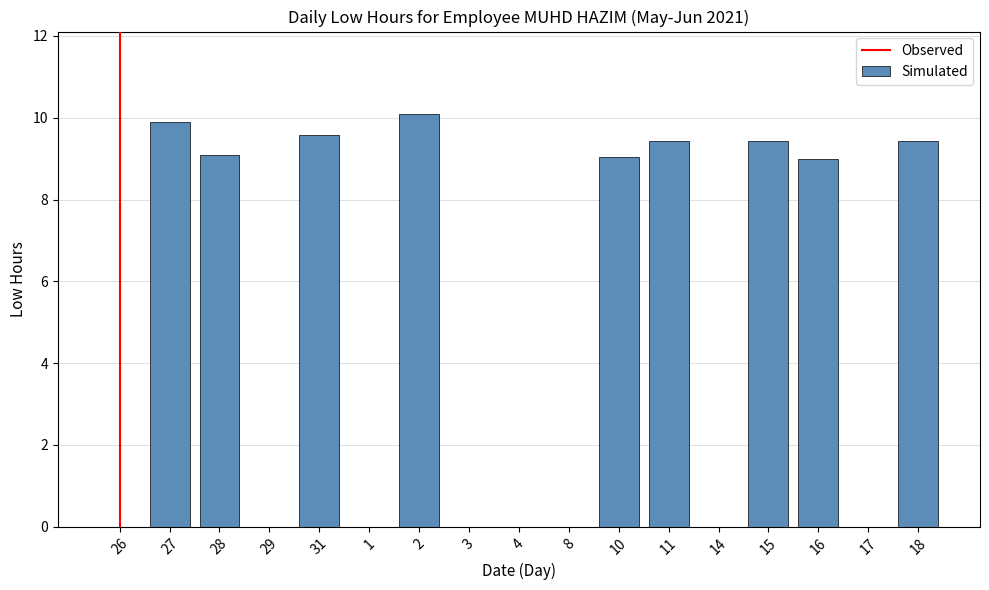

What is the sum of the values at 31 and 16?

18.6